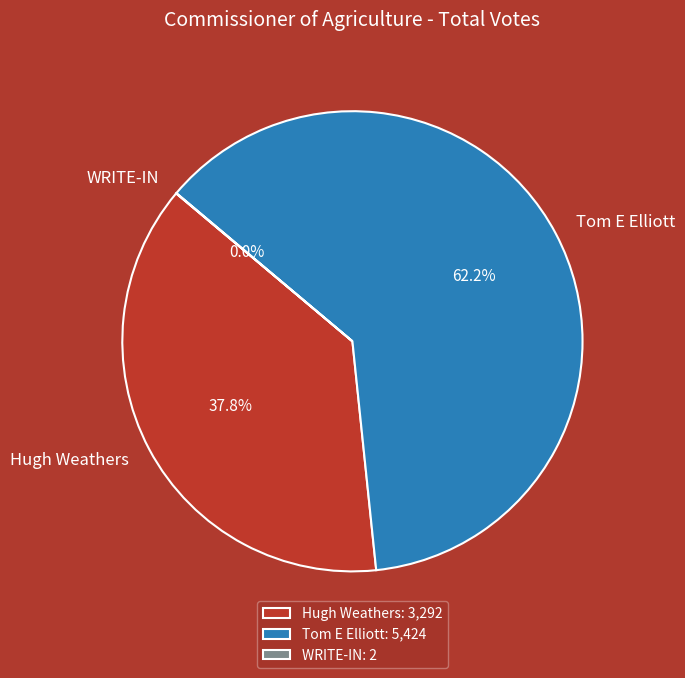

What portion of the pie excludes Tom E Elliott?

37.8%